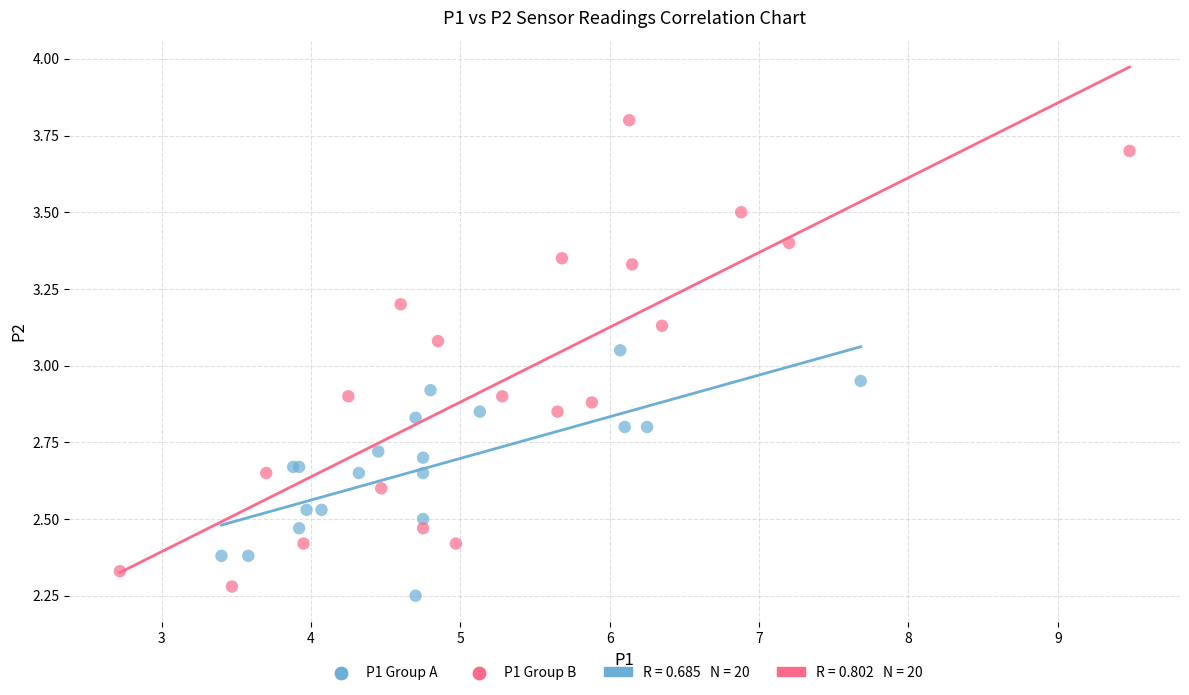

Which series has the largest Y range (max minus min)?

P1 Group B